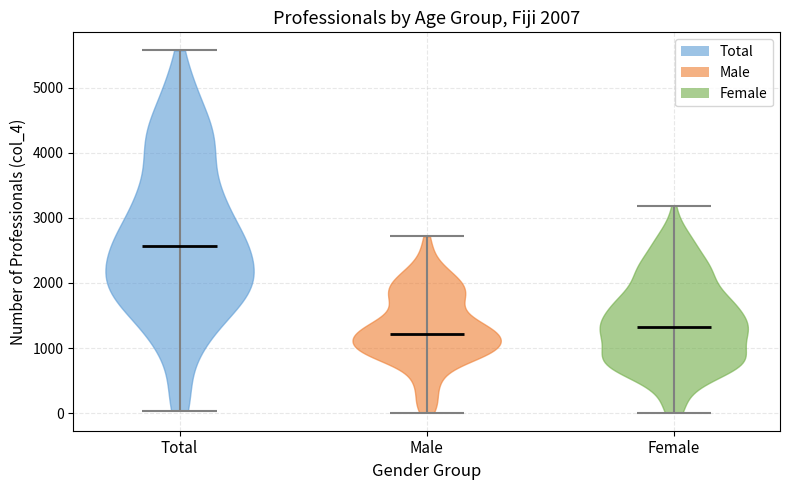

What is the lowest point the violin for Total reaches on the y-axis? The values are not printed on the chart, so give them approximately, as read against the axis.

0